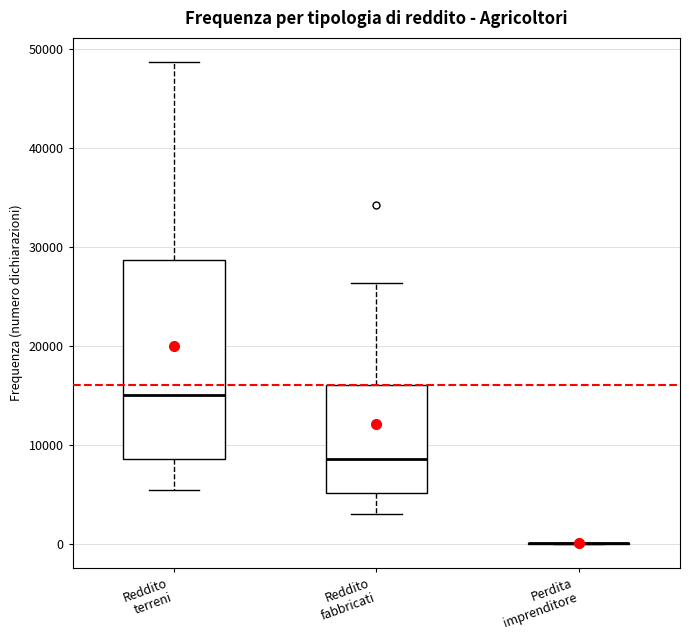

Reading left to right, read every box against the y-axis: the position of its median line, the range the box covers, and the ends of its whiskers. The values are not printed on the chart, so give them approximately, as read against the axis.

Reddito terreni: median 15000, box 9000 to 29000, whiskers 5000 to 49000
Reddito fabbricati: median 9000, box 5000 to 16000, whiskers 3000 to 26000
Perdita imprenditore: box collapsed to a line at 0, whiskers 0 to 0